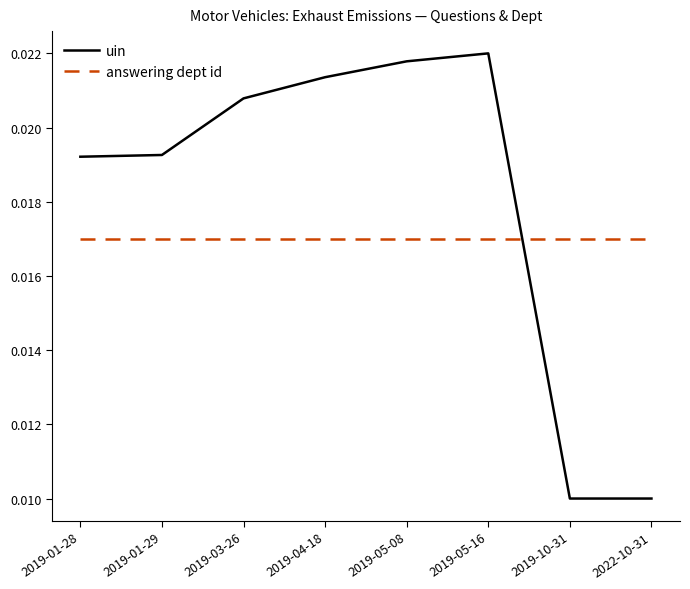

What position from the right is 2019-01-28?

8